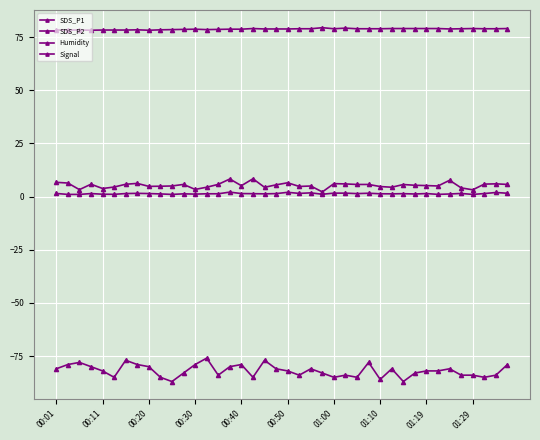

List the series in order of their peak value, lowest first.

Signal, SDS_P2, SDS_P1, Humidity